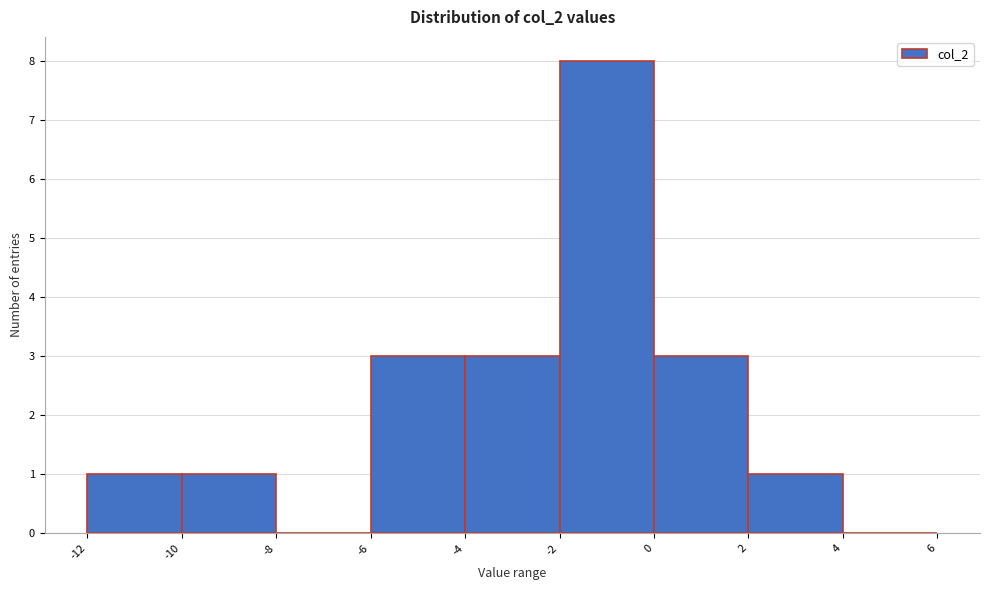

Reading left to right, transcribe this chart: for each bar, give the range it covers on the x-axis and its height. The values are not printed on the chart, so give them approximately, as read against the axis.

-12 to -10: 1
-10 to -8: 1
-8 to -6: 0
-6 to -4: 3
-4 to -2: 3
-2 to 0: 8
0 to 2: 3
2 to 4: 1
4 to 6: 0